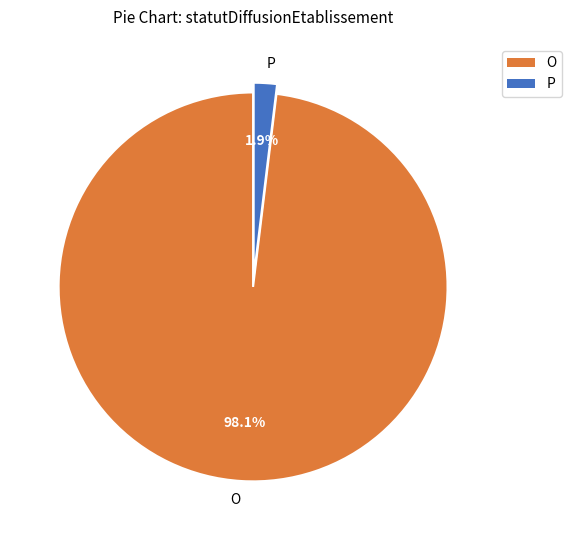

What portion of the pie excludes O?

1.9%